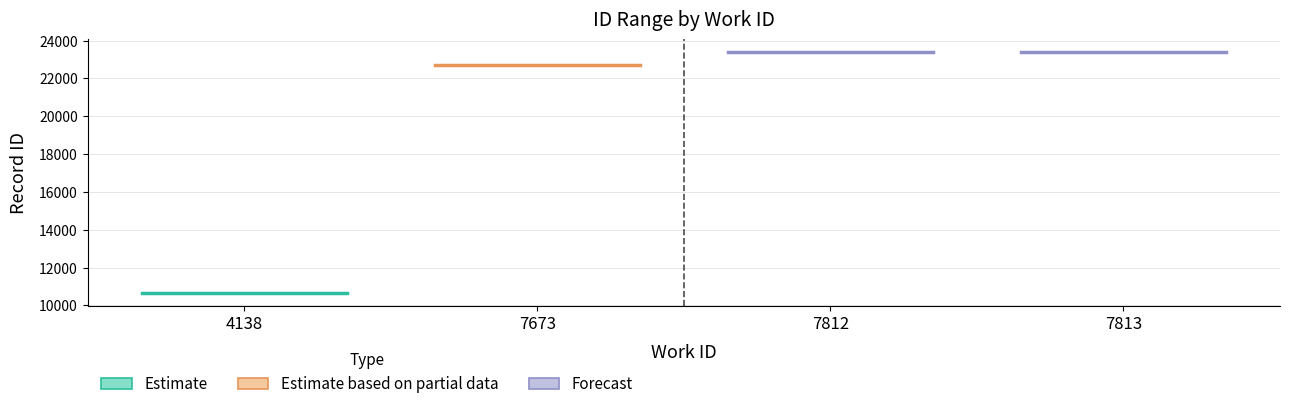

Reading left to right, what are all the values shown in this chart?

Estimate_line: 10641	10641
Estimate based on partial data_line: 22726	22726
Forecast_line: 23422	23422